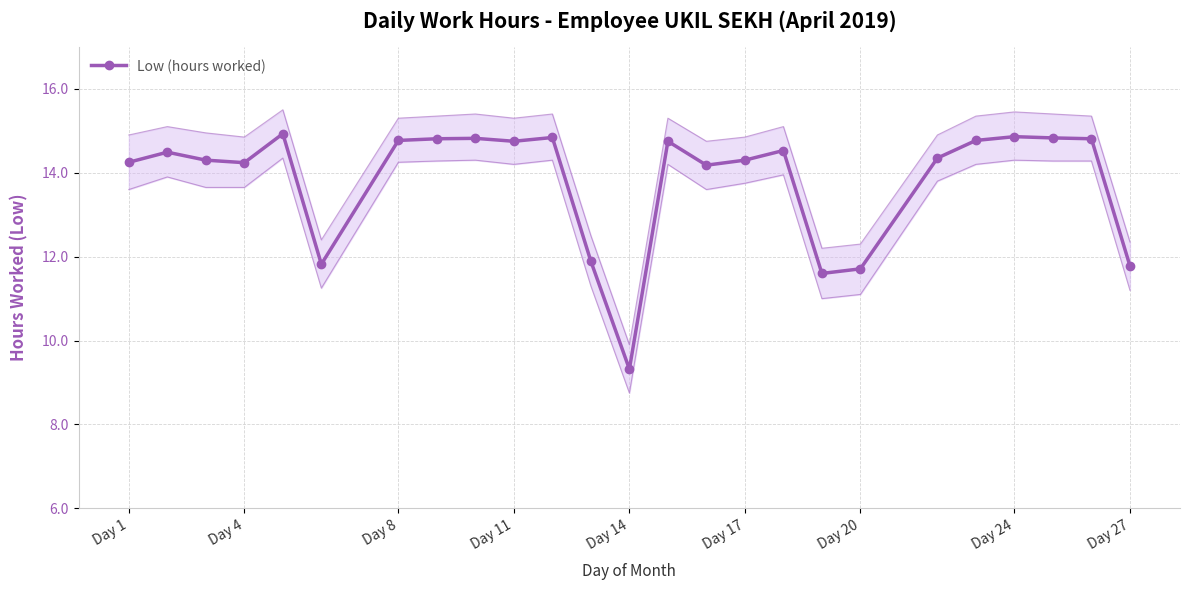

How many points are lower than both their immediate neighbors (excluding endpoints)?

6